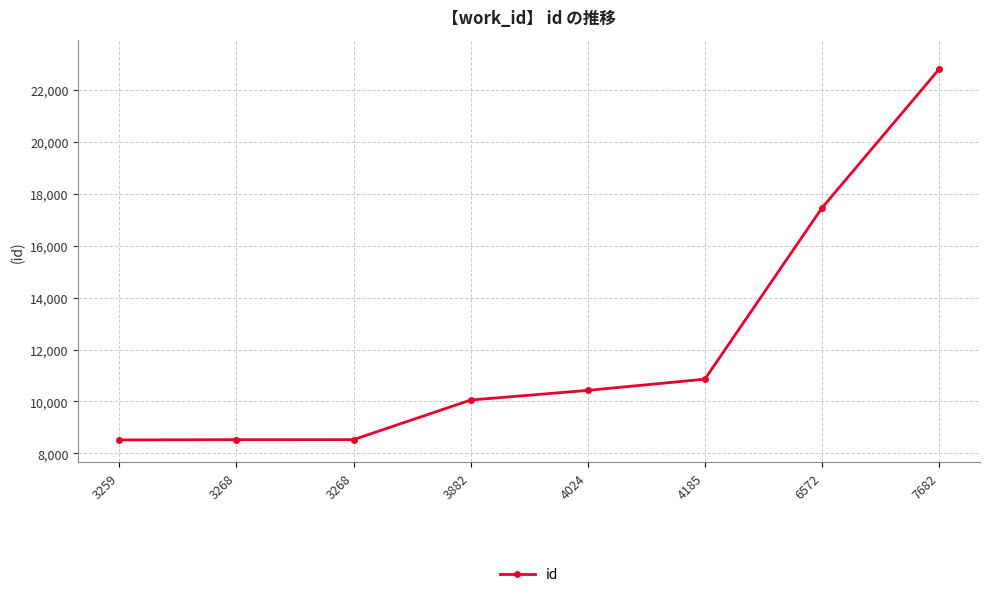

How many distinct data groups are displayed?

1